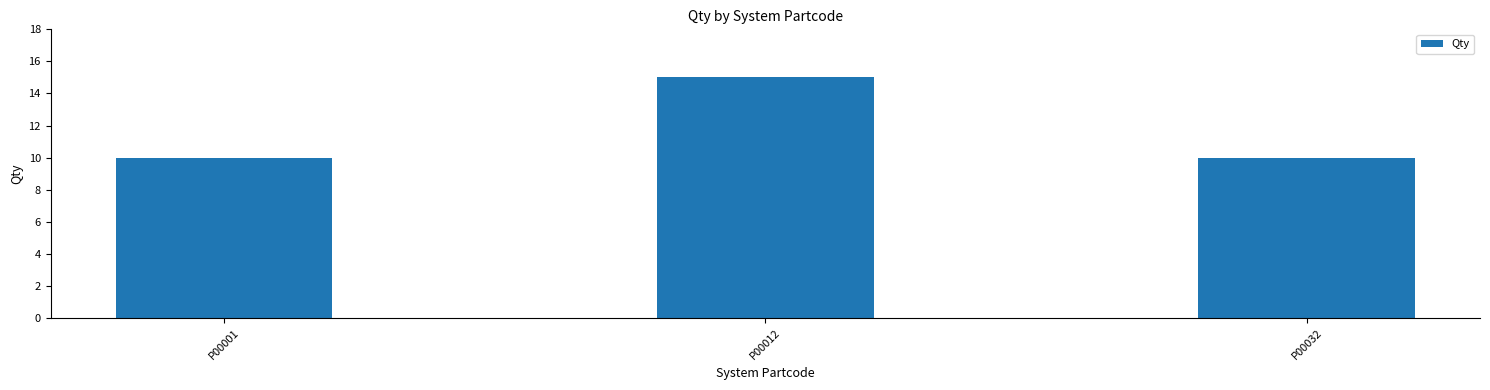

The chart shows a value of 6 at P00012. True or false?

False